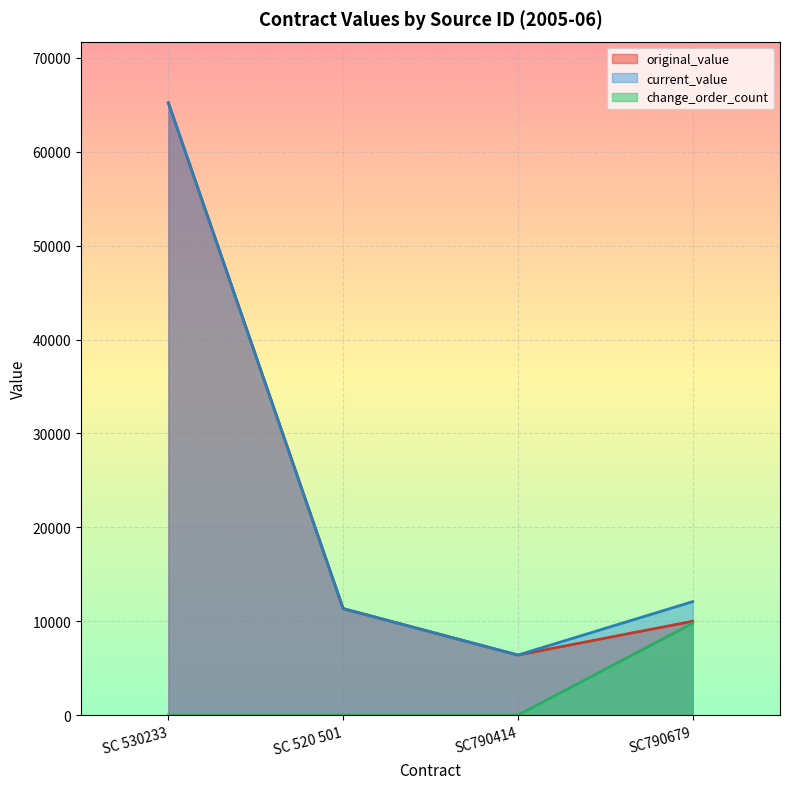

True or false: current_value and change_order_count cross at least once.

False